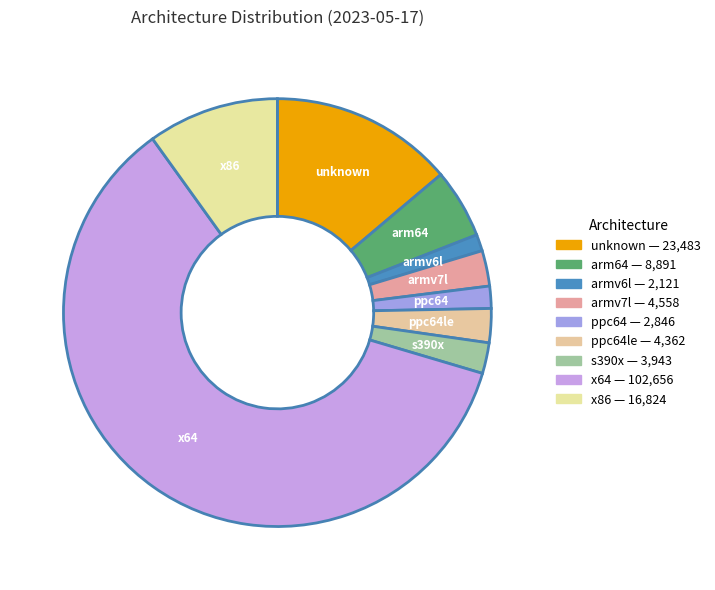

What is the ratio of the value at x64 to the value at x86?

6.1